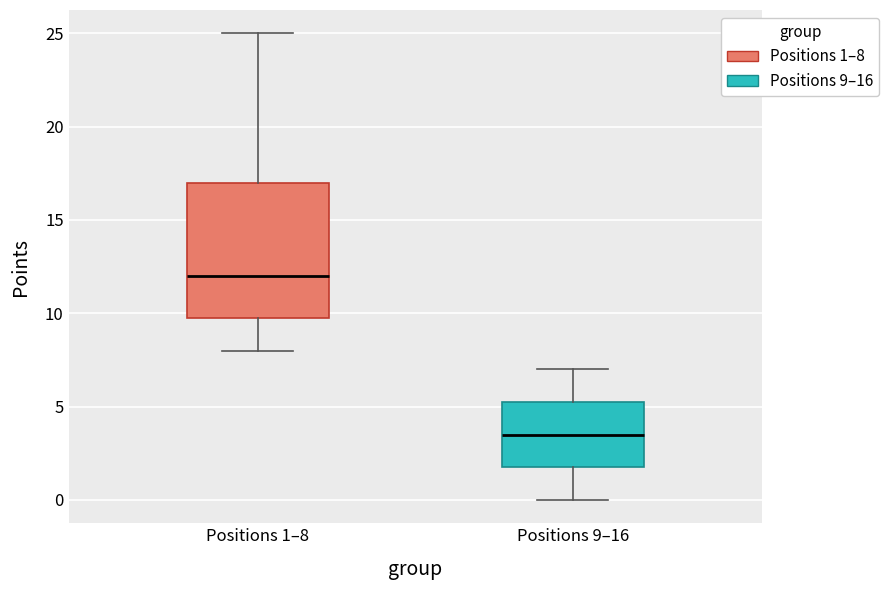

Reading left to right, transcribe this box plot: for each box, give where its median line is, the range the box spans, and where its two whiskers end, as read against the y-axis. The values are not printed on the chart, so give them approximately, as read against the axis.

Positions 1–8: median 12.0, box 10.0 to 17.0, whiskers 8.0 to 25.0
Positions 9–16: median 3.5, box 2.0 to 5.5, whiskers 0.0 to 7.0